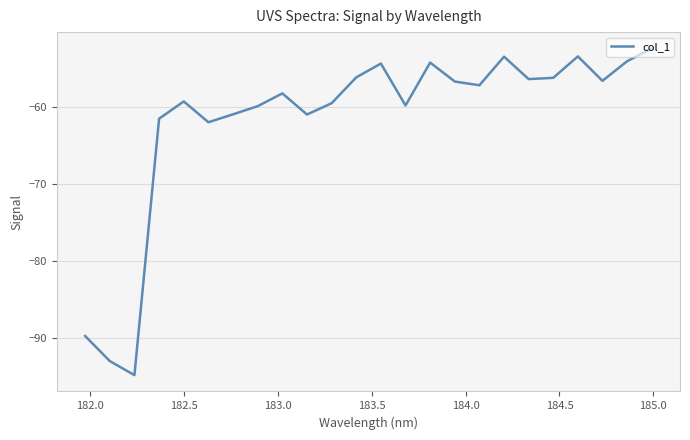

What is the difference between the maximum and minimum values?

42.4